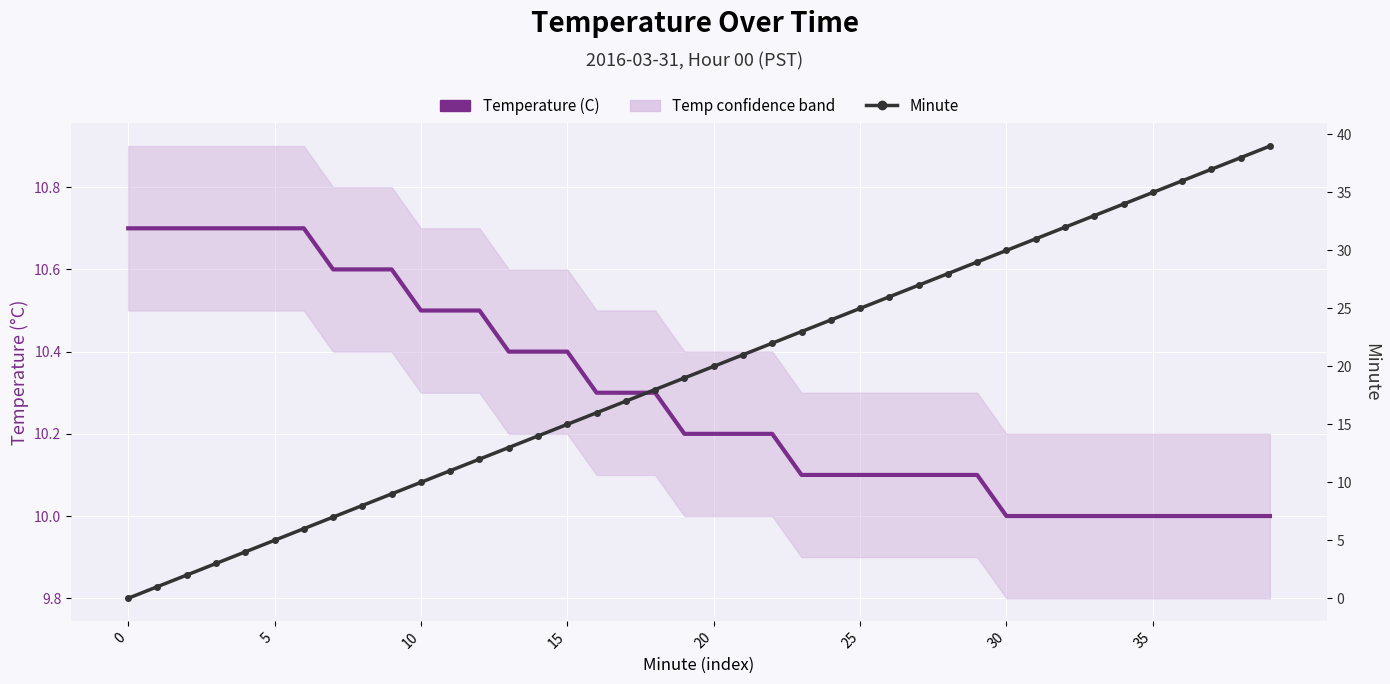

How many lines are shown in the chart?

2